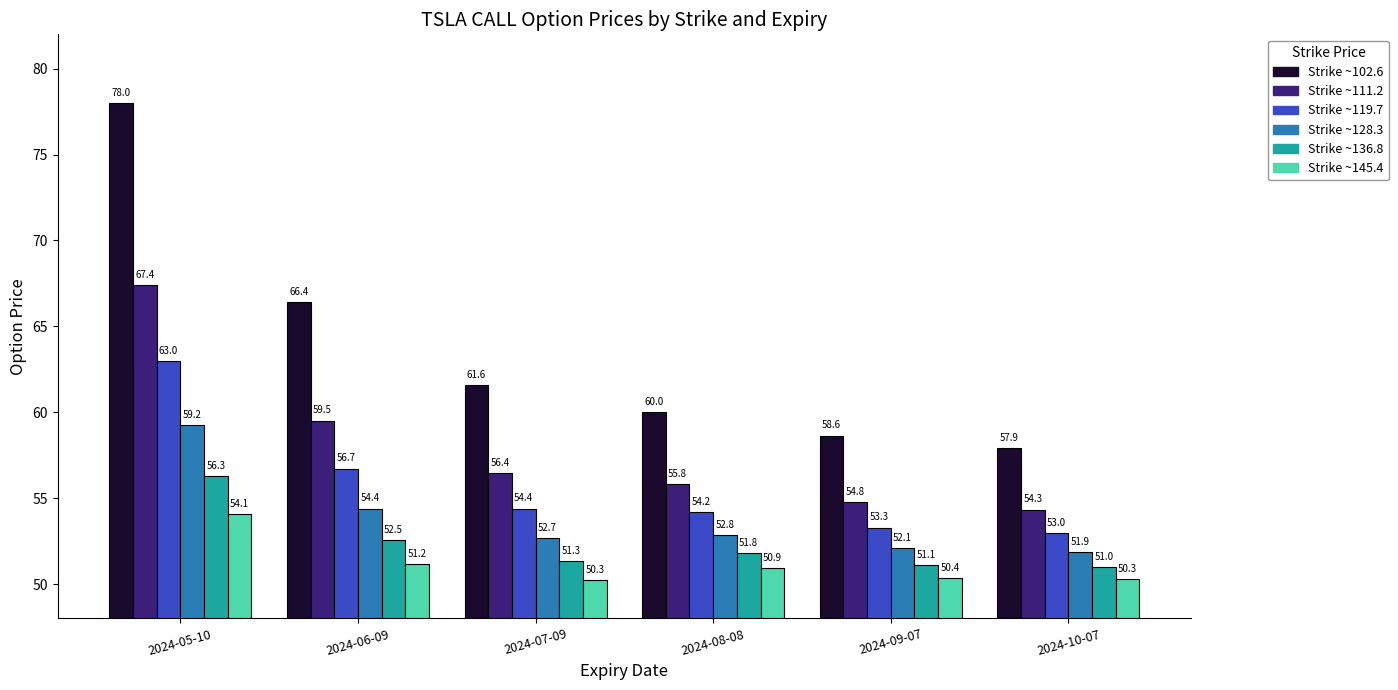

Count the number of data series in this chart.

6